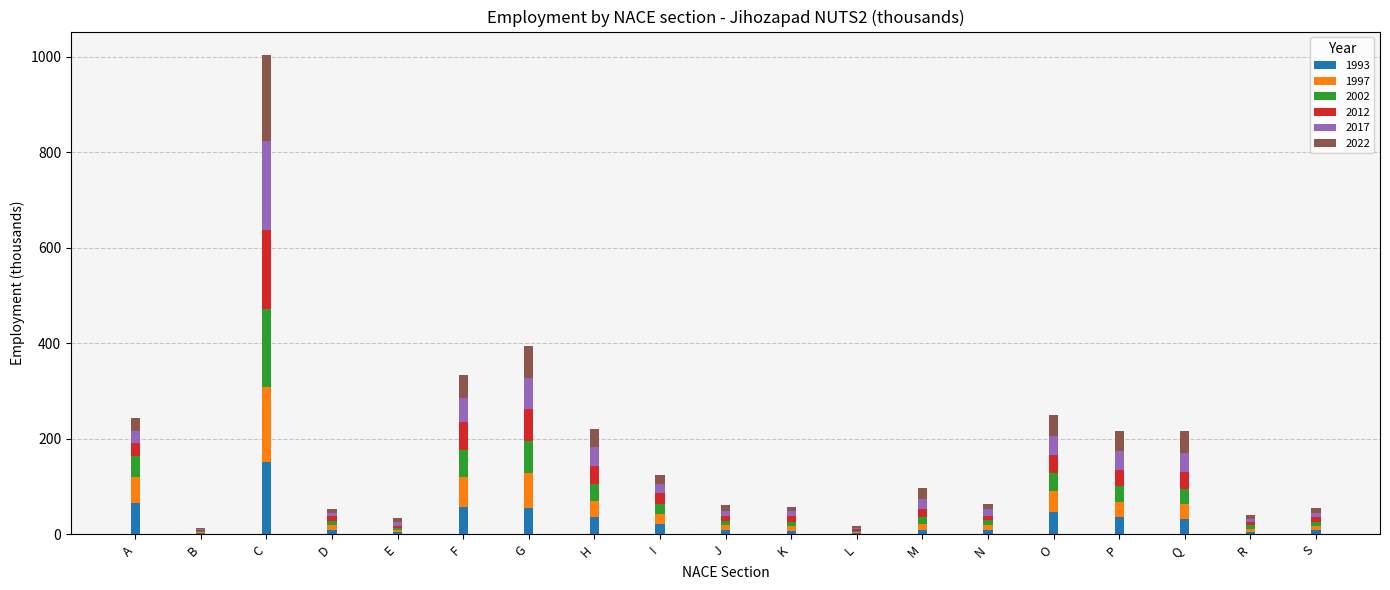

At which label does 1993 reach its peak?

C